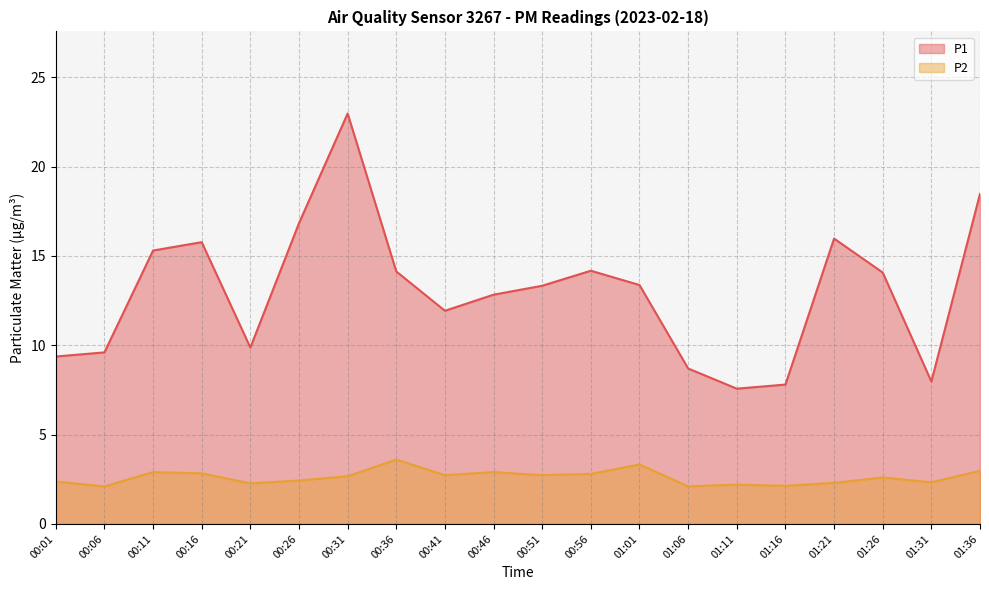

Which series has the largest total across all categories?

P1